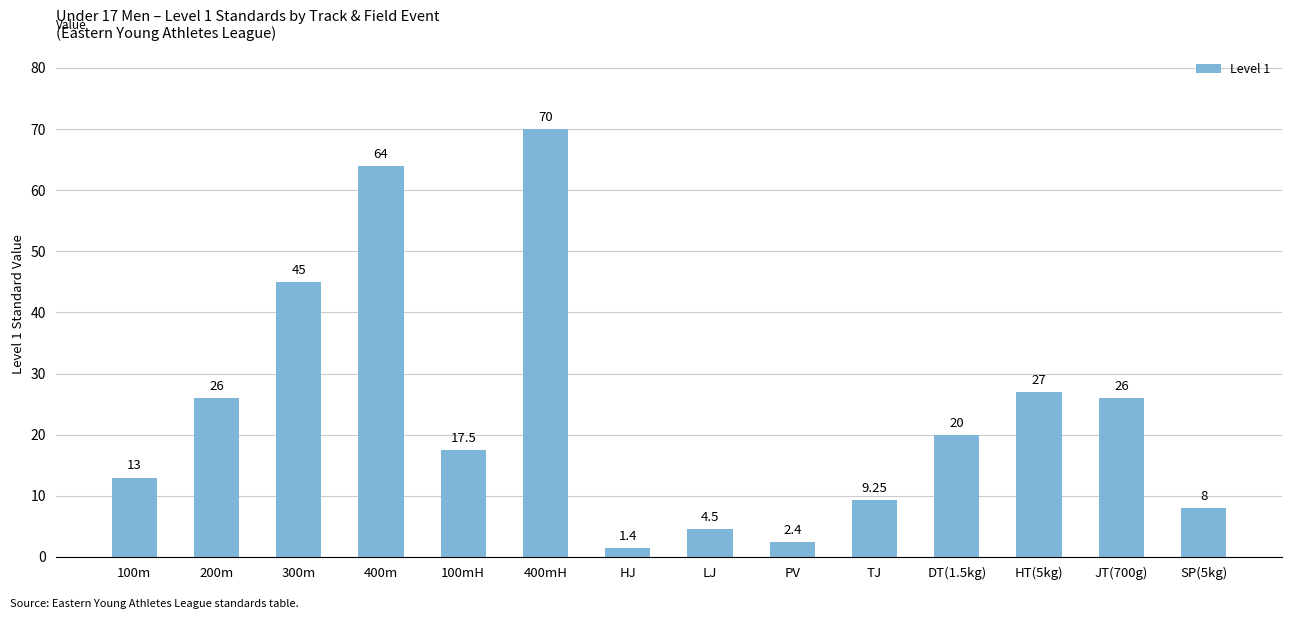

What is the label of the 9th bar from the right?

400mH